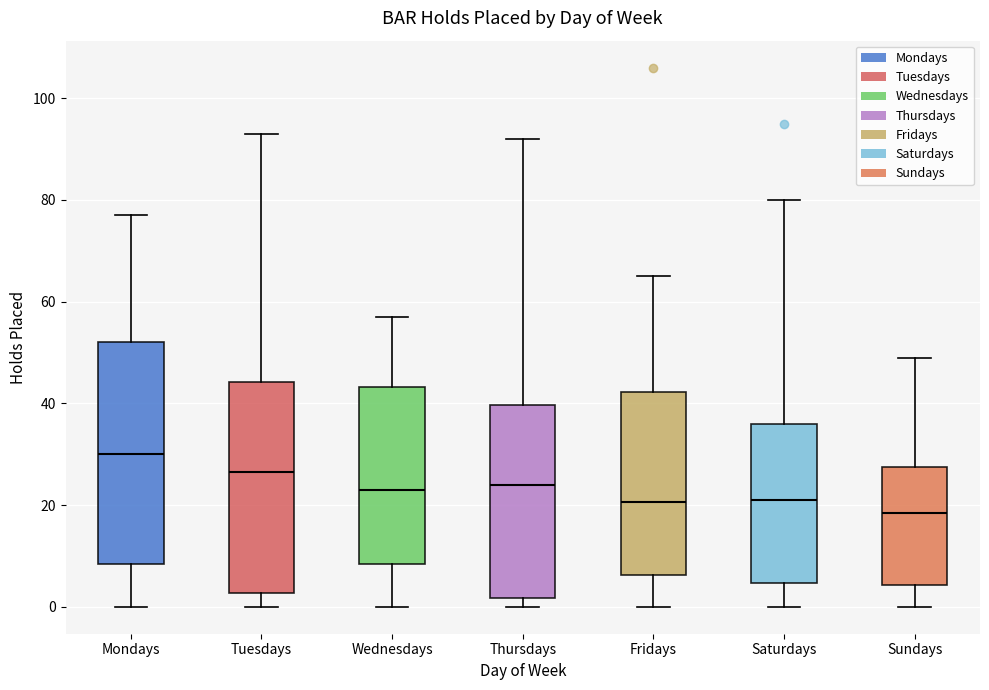

Which box has the highest median line?

Mondays